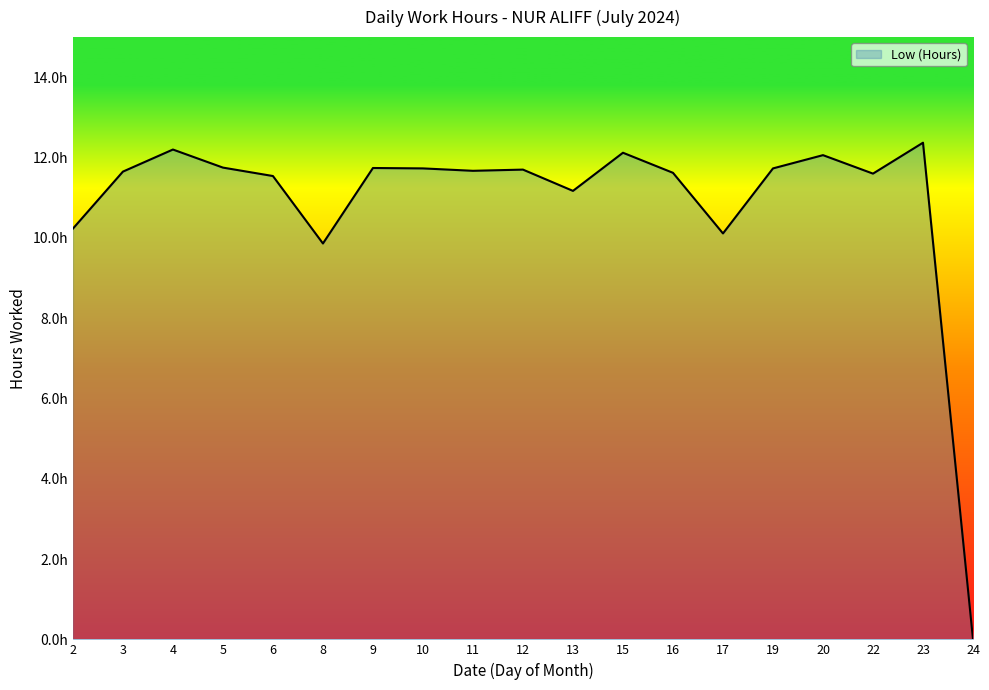

Is this an area chart (filled region under the line)?

Yes